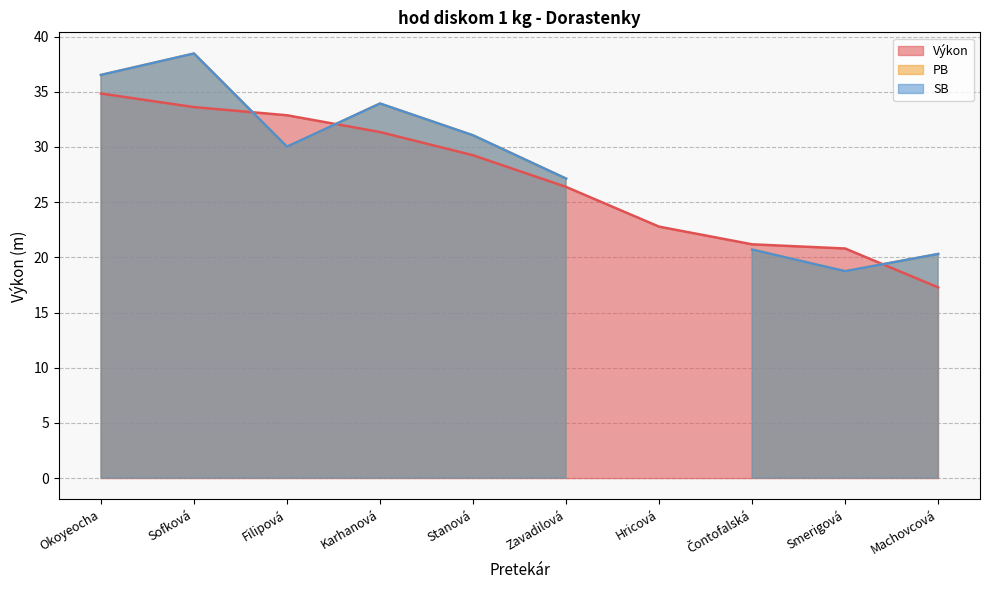

Is it true that Výkon equals 7.6 at Okoyeocha?

False